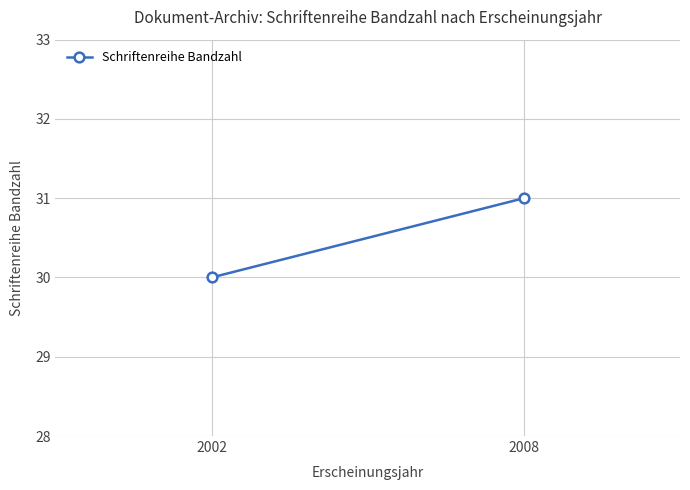

What is the difference between the maximum and minimum values?

1